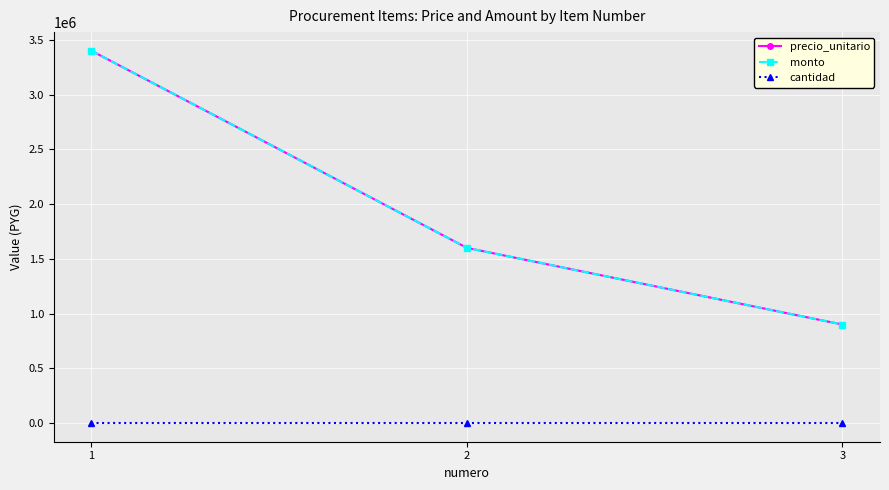

How many lines are shown in the chart?

3